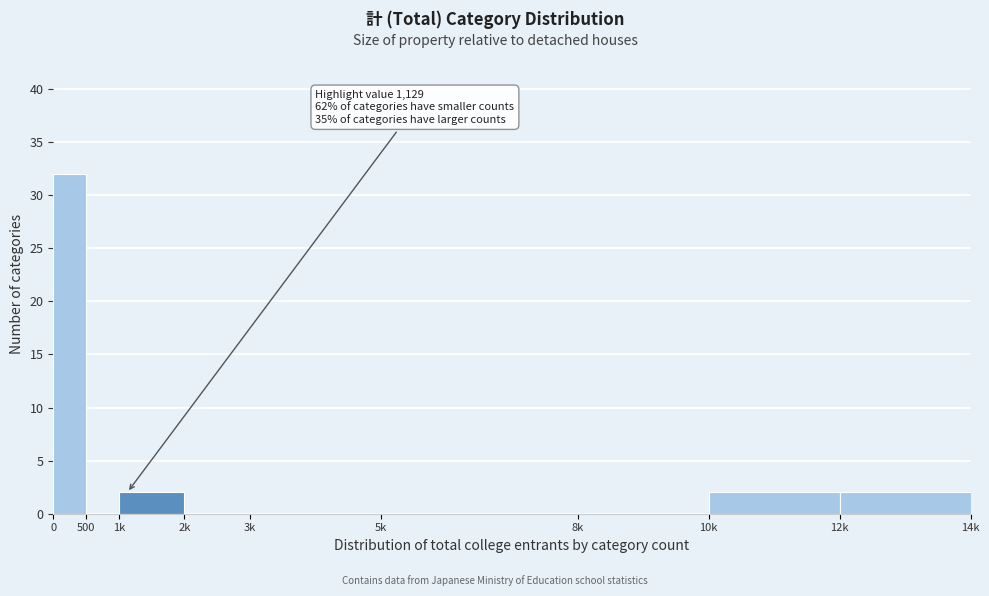

Reading left to right, transcribe all the data shown in this chart.

0=32	500=0	1k=2	2k=0	3k=0	5k=0	8k=0	10k=2	12k=2